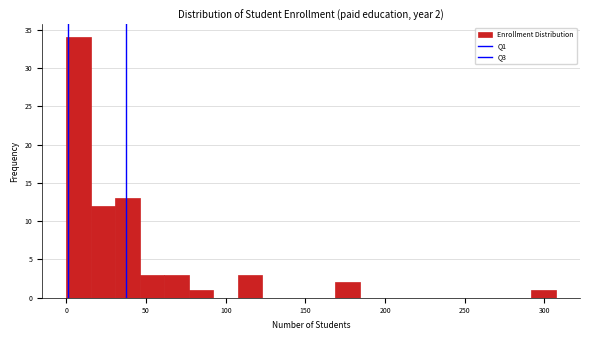

Around what value on the x-axis is the tallest bar? Give the approximate position of its centre, as read against the axis.

10